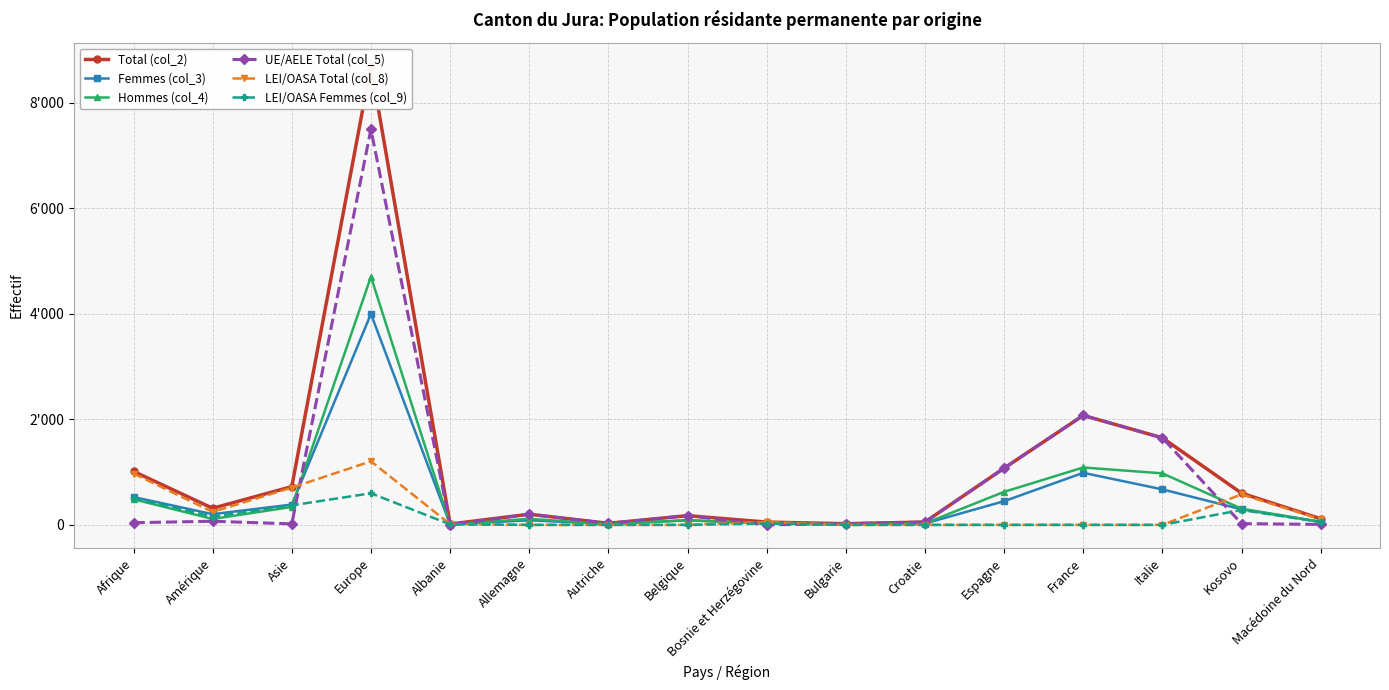

How many times do Hommes (col_4) and Femmes (col_3) cross each other?

8